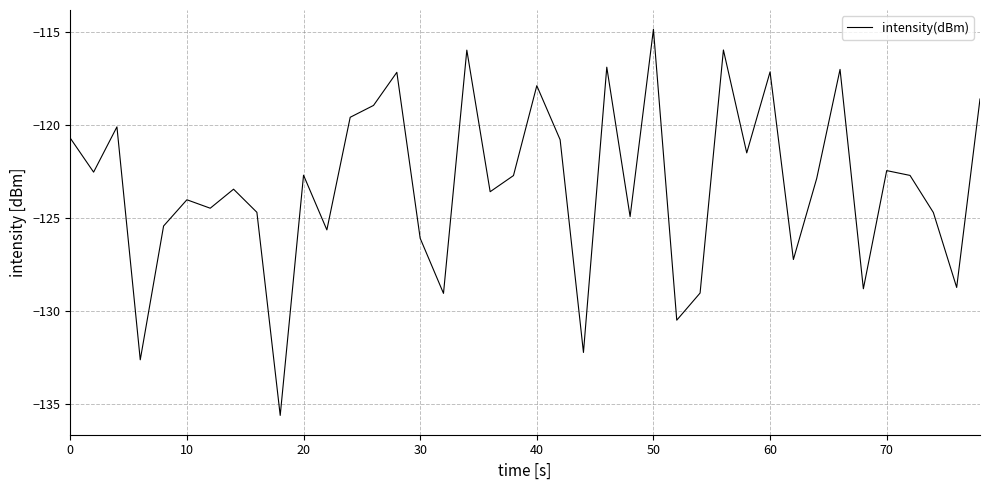

What is the difference between the maximum and minimum values?

20.8